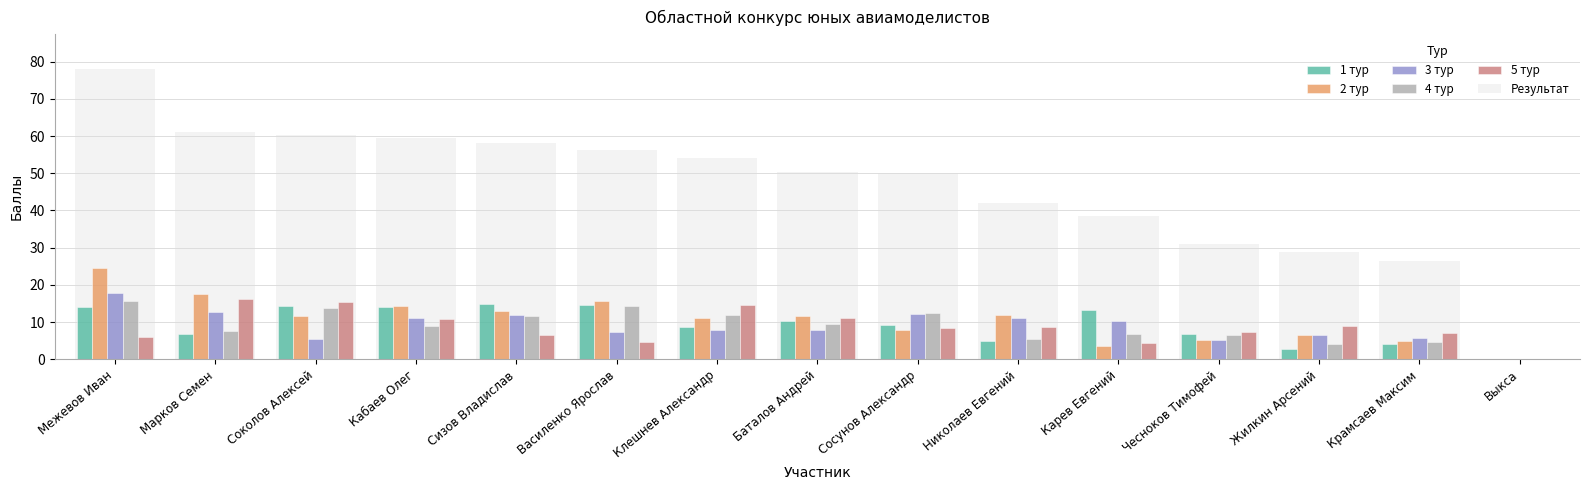

How many values in 3 тур are above zero?

14